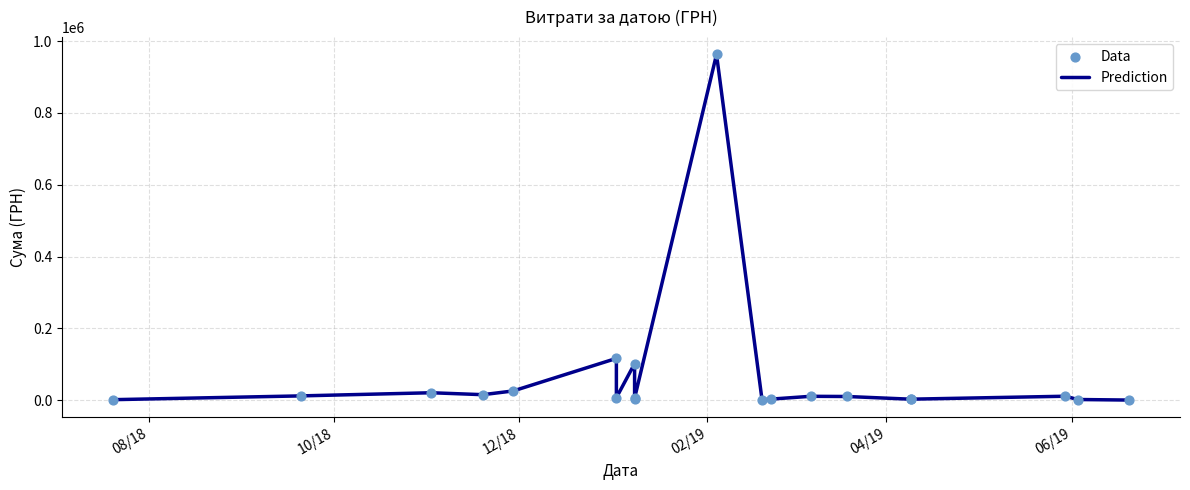

Which series has the largest Y range (max minus min)?

Prediction